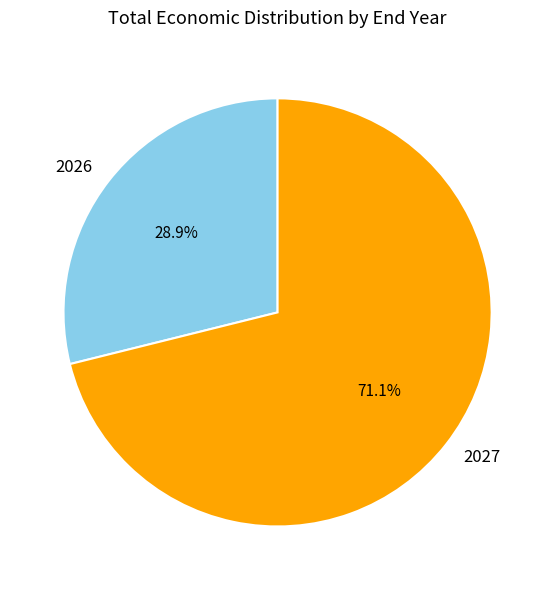

What percentage is the 2027 slice, to the nearest percent?

71%